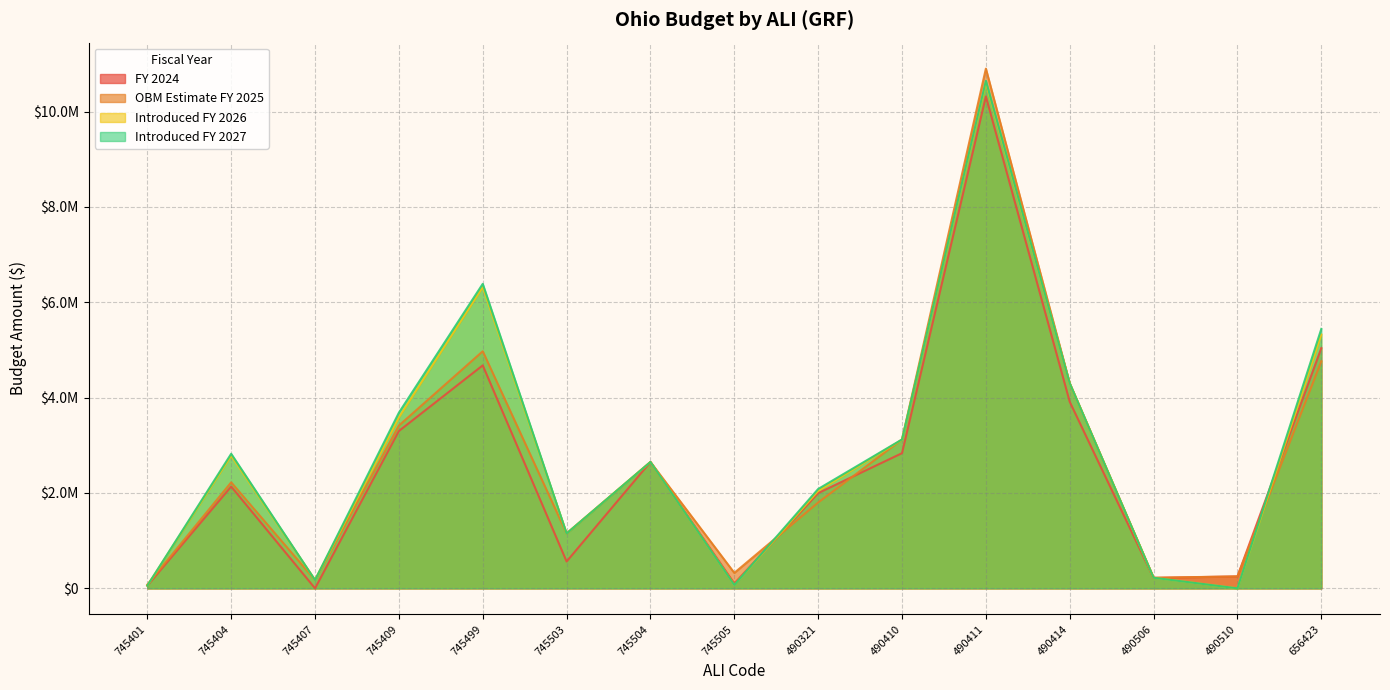

Between which two adjacent categories do FY 2024 and OBM Estimate FY 2025 first intersect?

745505 and 490321